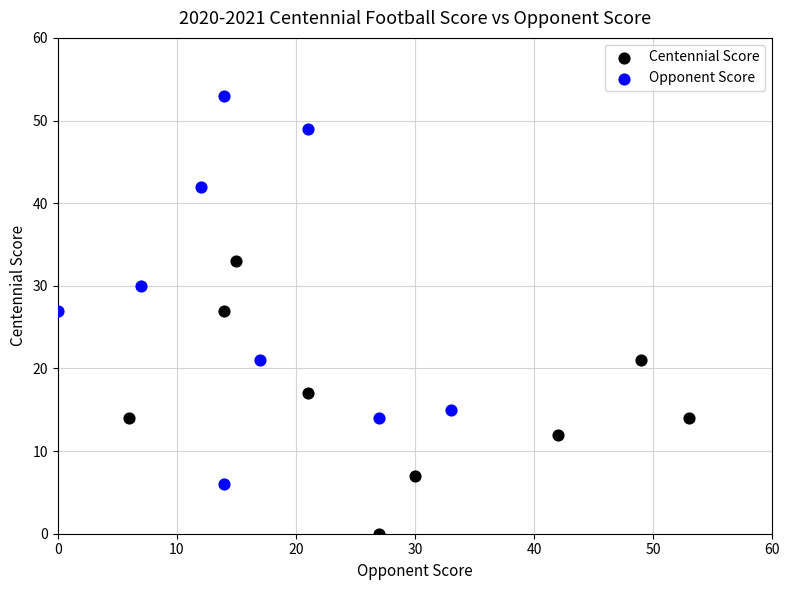

Which series reaches the maximum Y coordinate?

Opponent Score